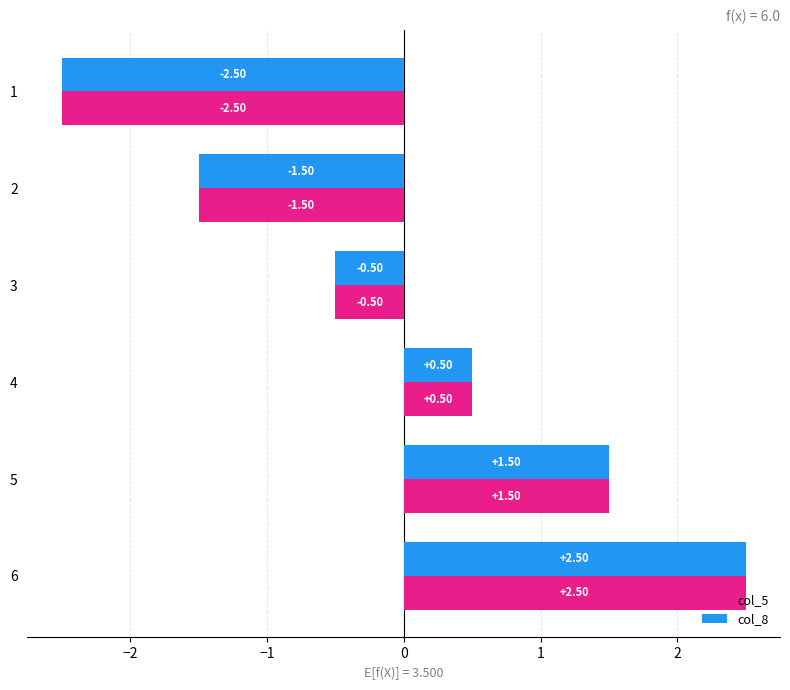

At which category is the sum across all series the highest?

6